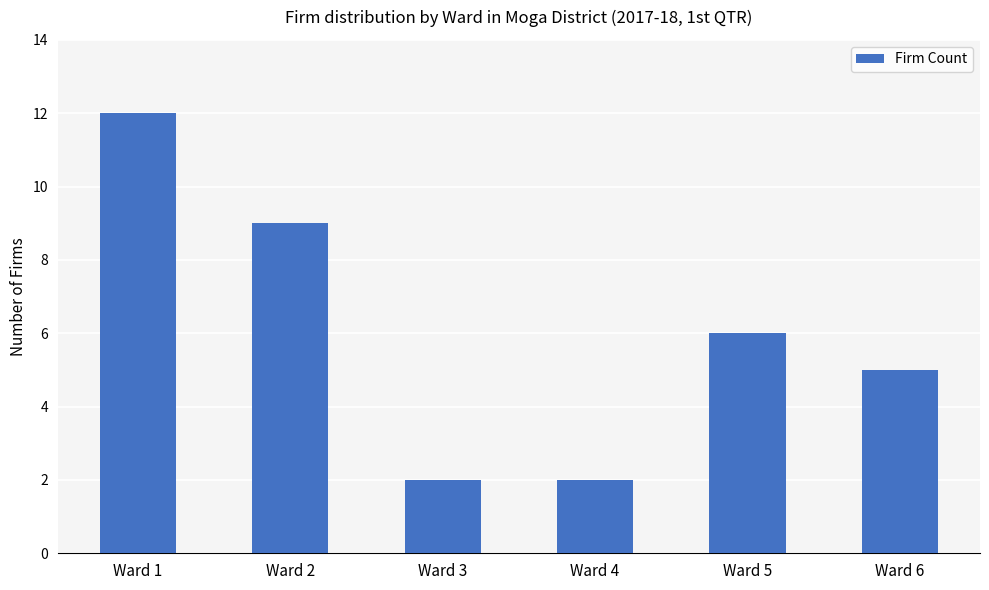

What is the approximate value at Ward 2, to the nearest 5?

10